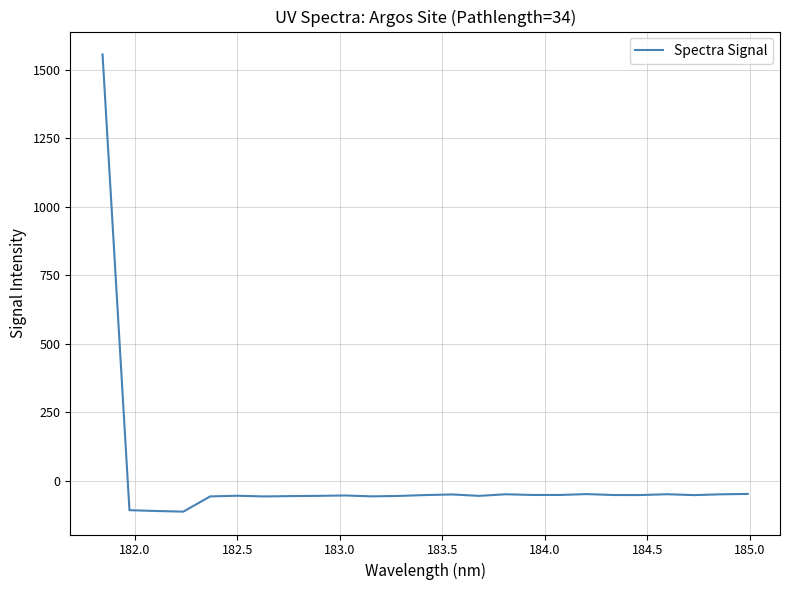

What is the smallest value displayed?

-113.1